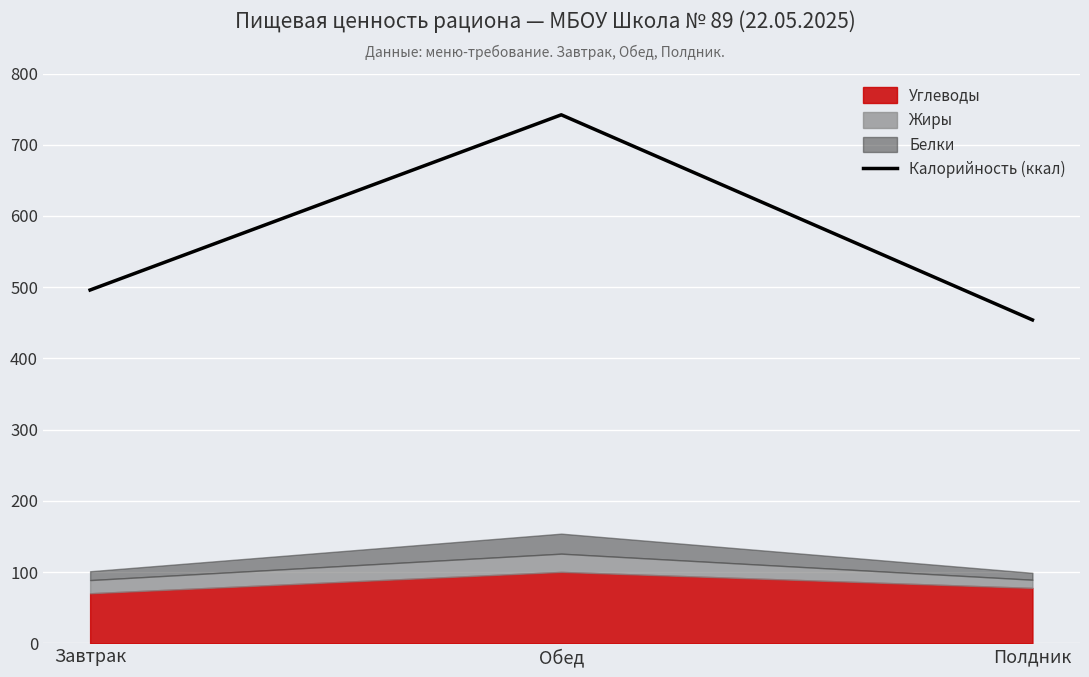

What position from the right is Полдник?

1